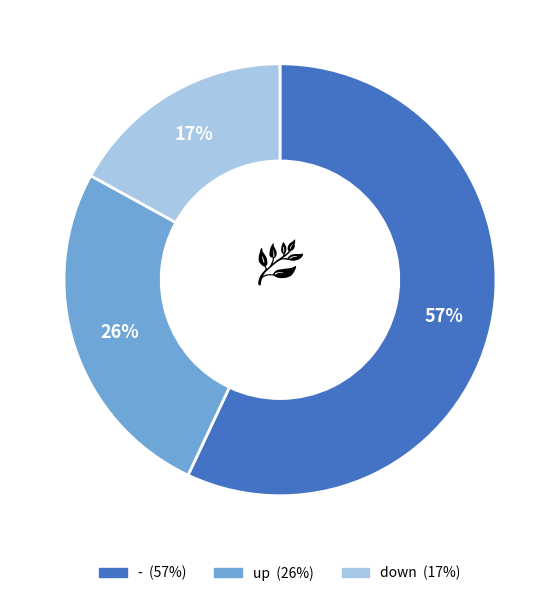

Is it true that up is 21% of the pie?

False